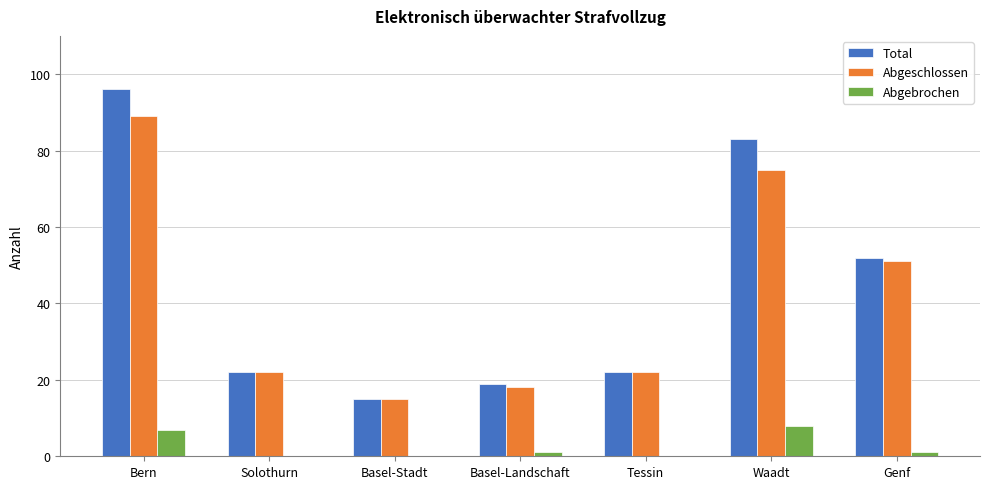

What is the total value across all series at Tessin?

44